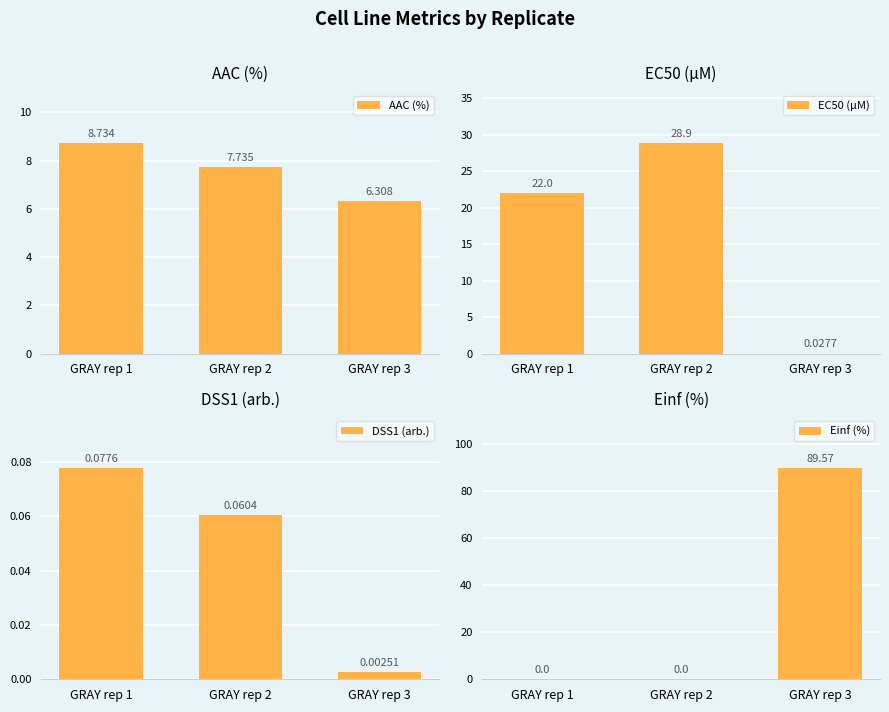

What is the total value across all series at GRAY rep 2?

36.7